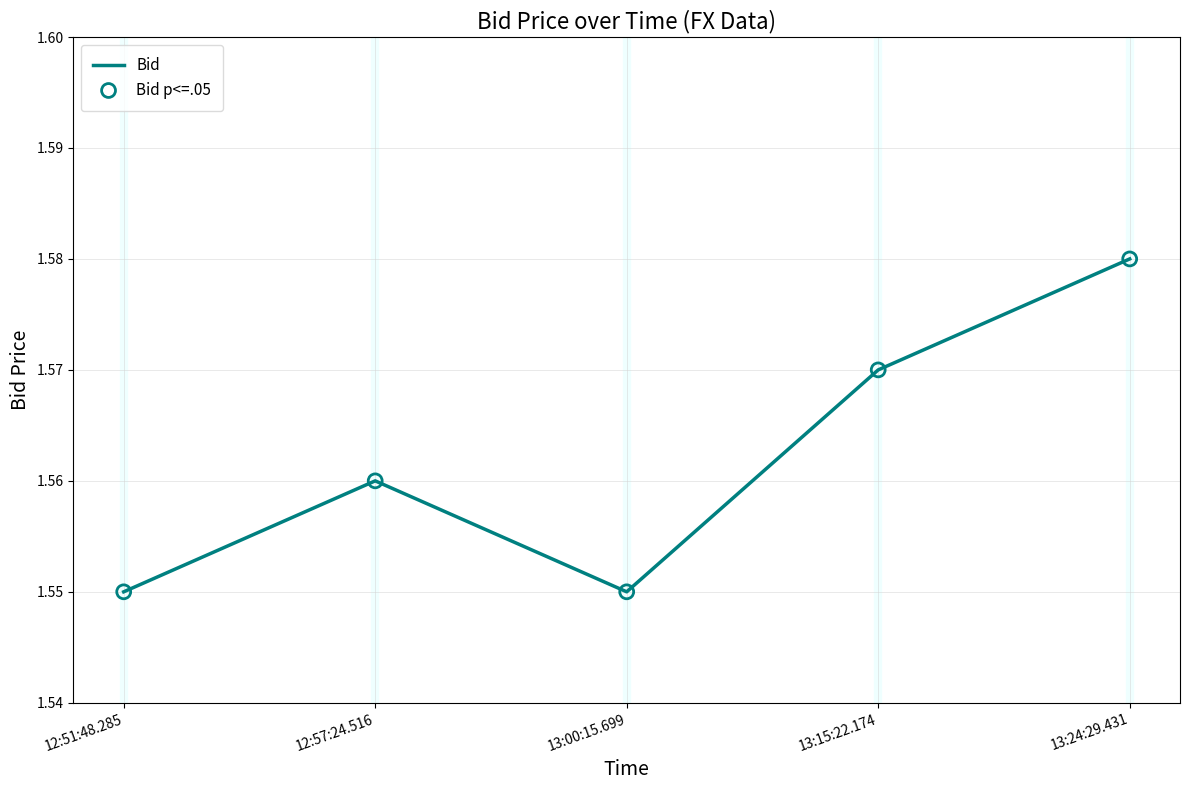

Which has a higher value, 13:15:22.174 or 12:57:24.516?

13:15:22.174